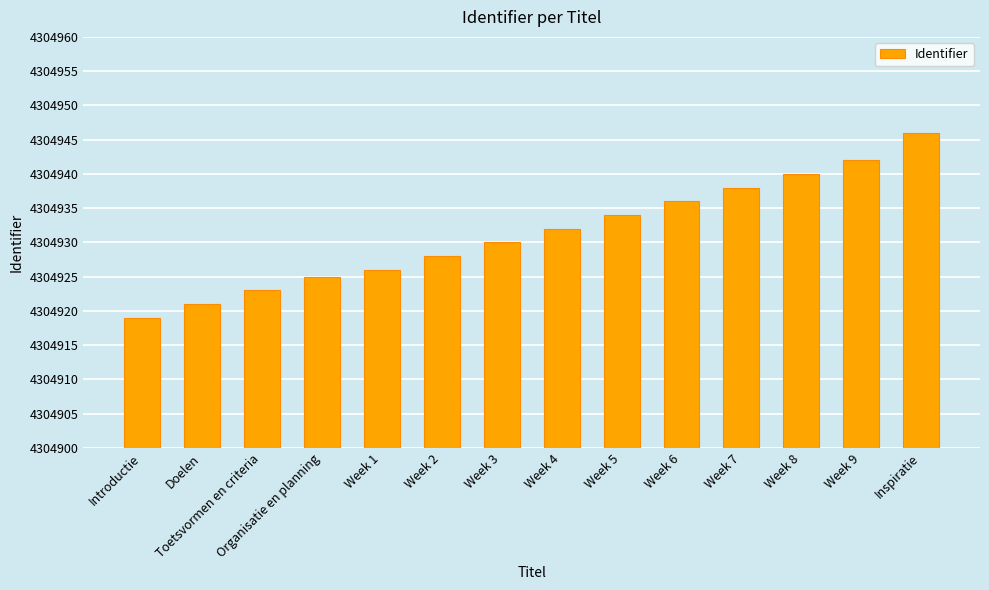

How many values are below 4304932?

7